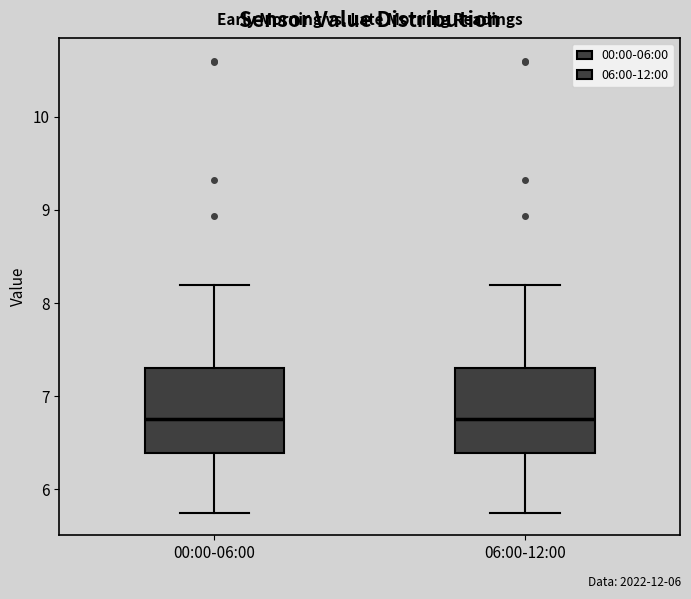

Where does the lower whisker of the box for 00:00-06:00 end on the y-axis? The values are not printed on the chart, so give them approximately, as read against the axis.

5.8